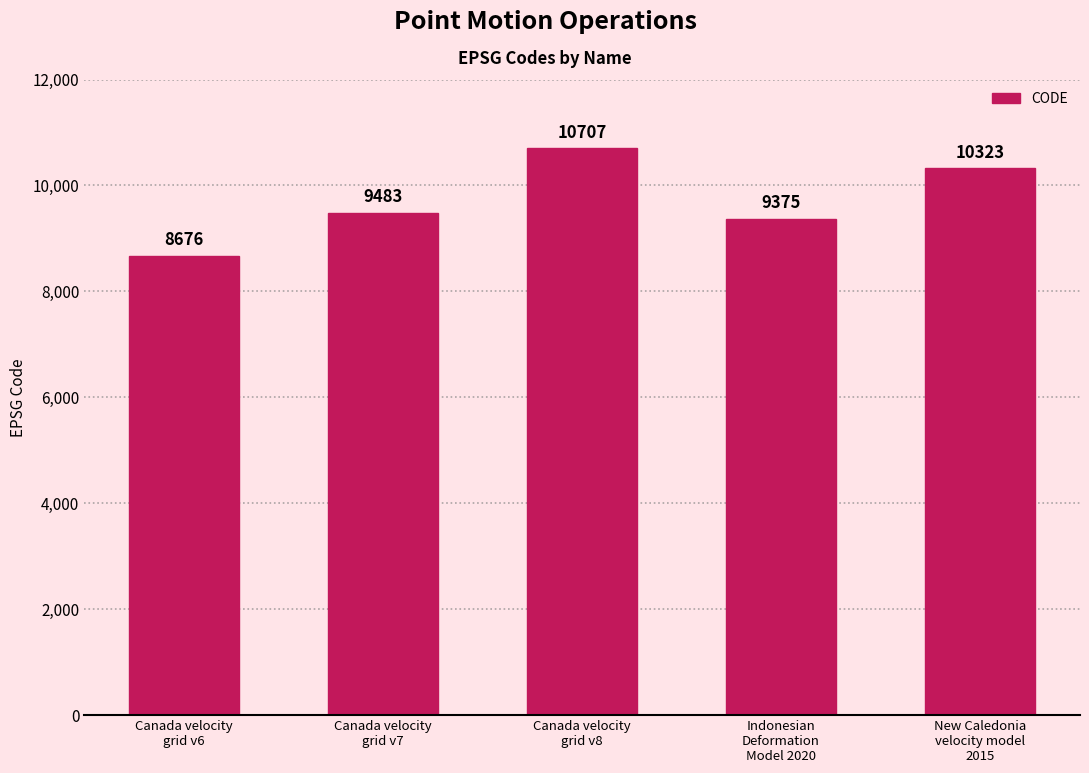

Reading left to right, list all the values displayed in this chart.

8676	9483	10707	9375	10323